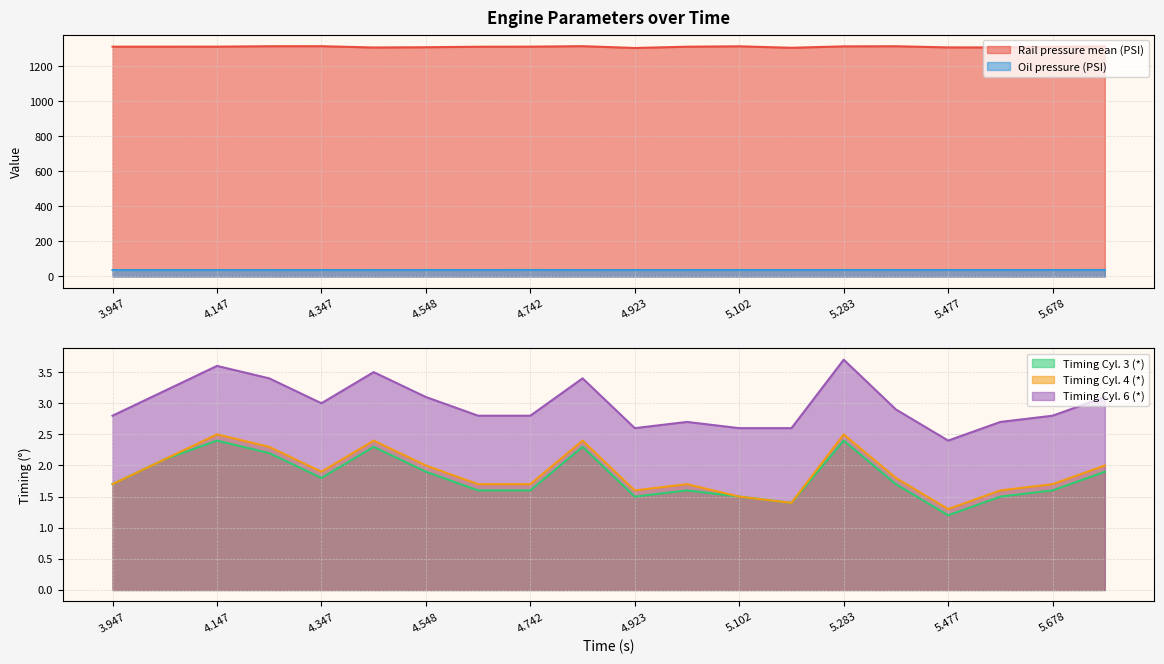

Between 4.147 and 4.447, which series saw the biggest shift?

Rail pressure mean (PSI)